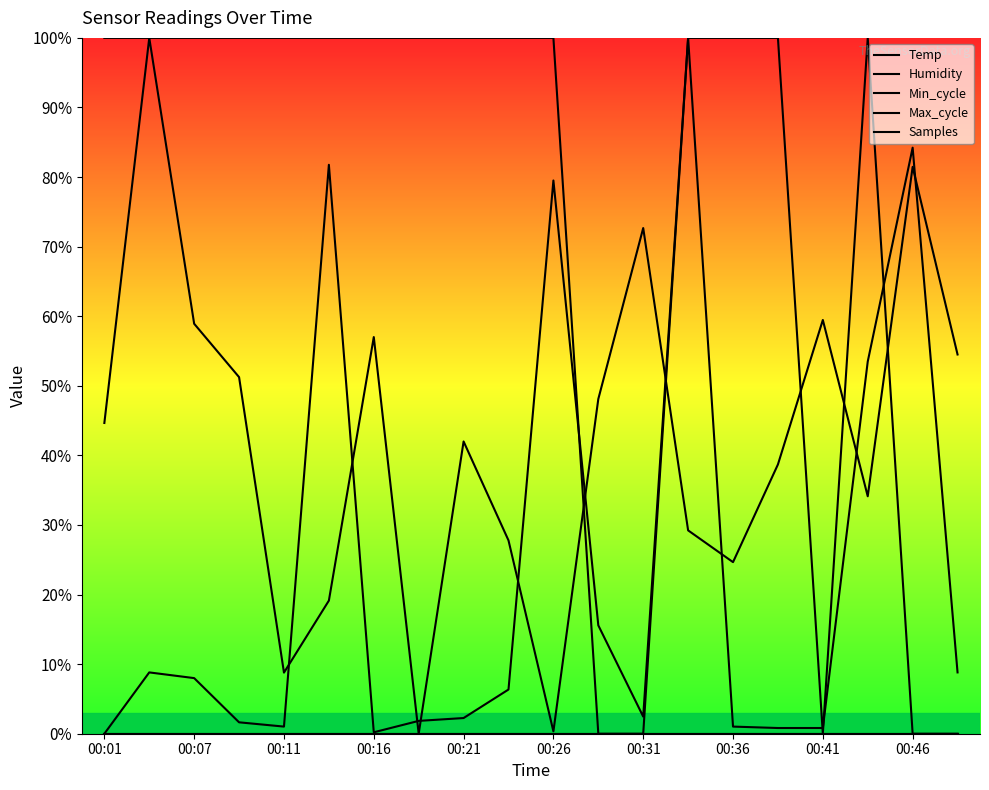

Is the value of Samples at 13 greater than the value of Max_cycle at 00:16?

Yes